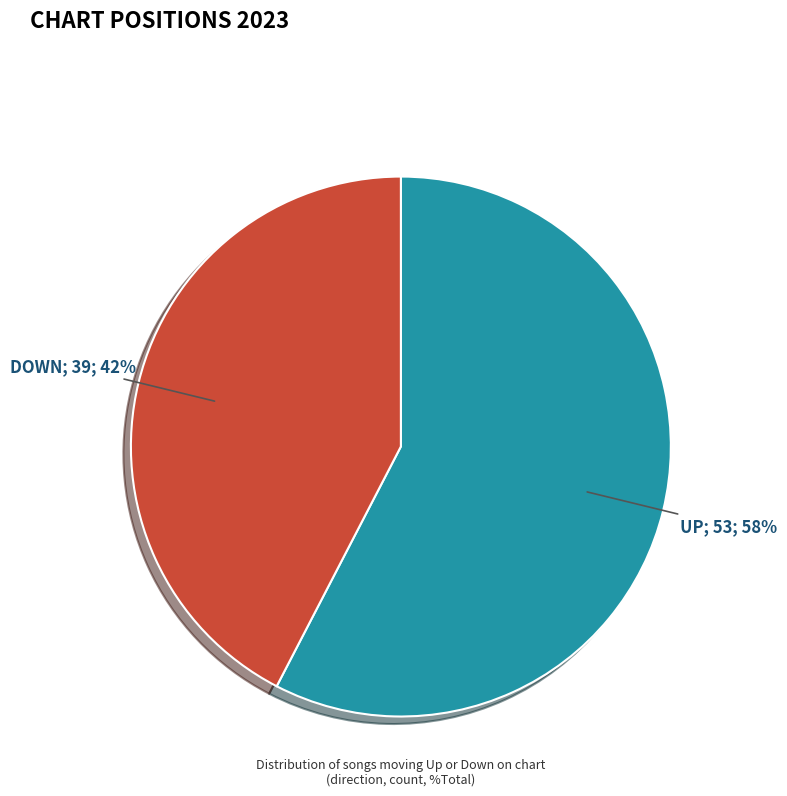

Does any single category account for the majority?

Yes